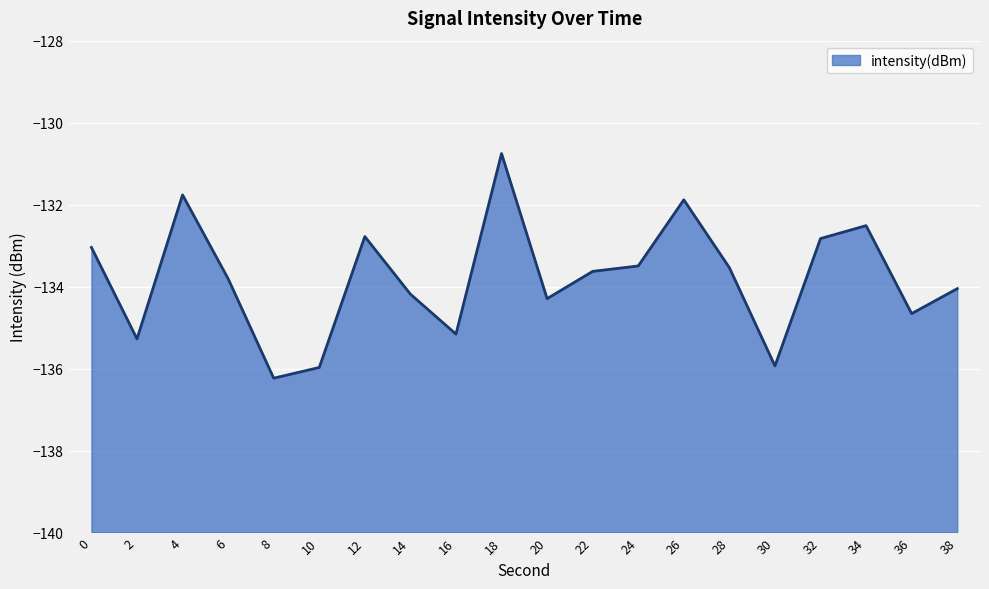

How many points are lower than both their immediate neighbors (excluding endpoints)?

6